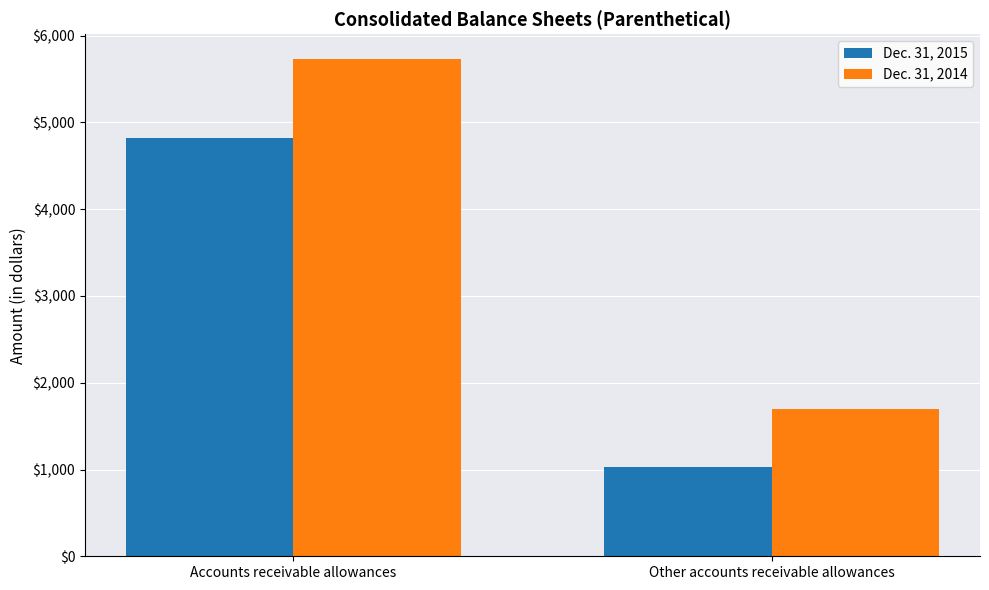

Which series has the largest total across all categories?

Dec. 31, 2014